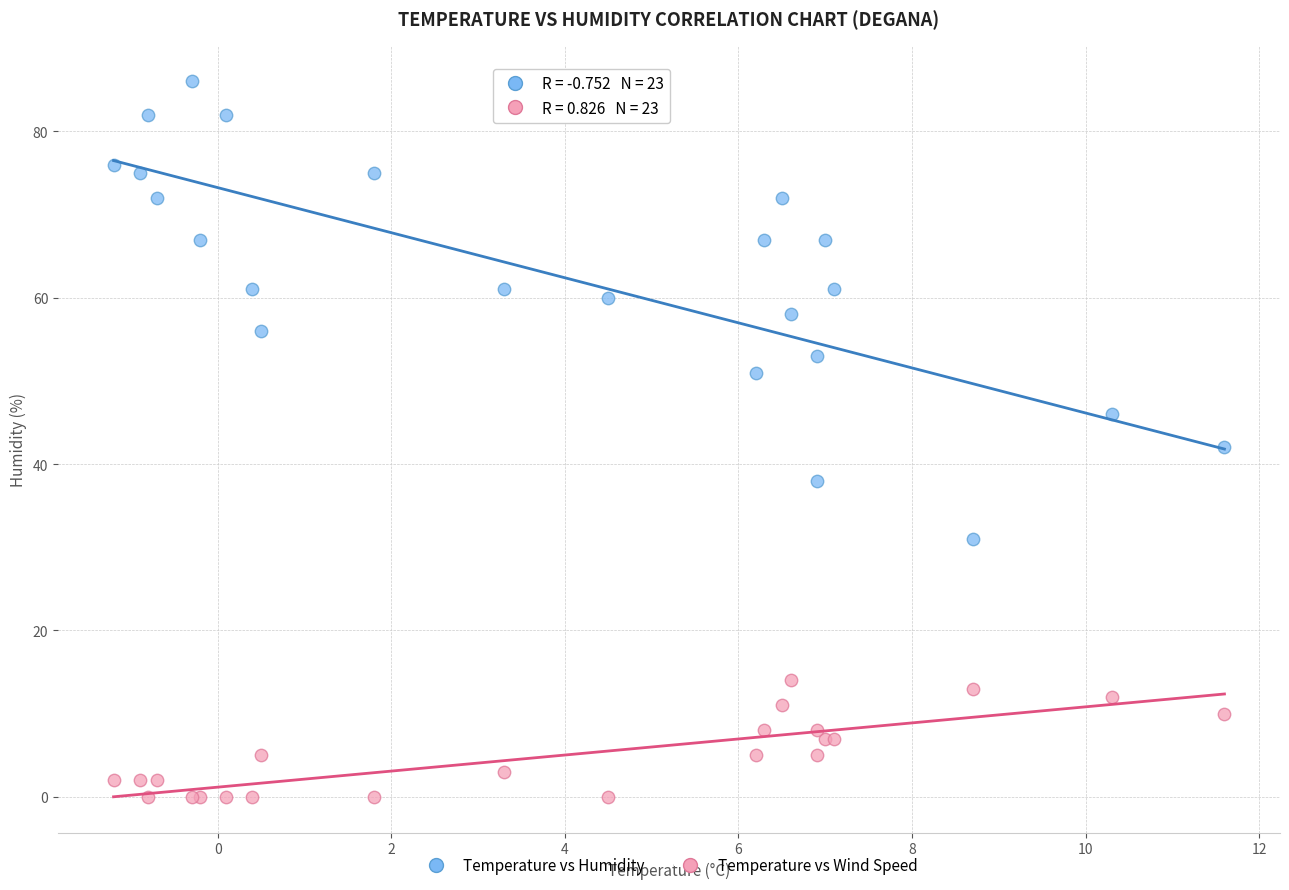

Which series has the widest spread of Y values?

Temperature vs Humidity